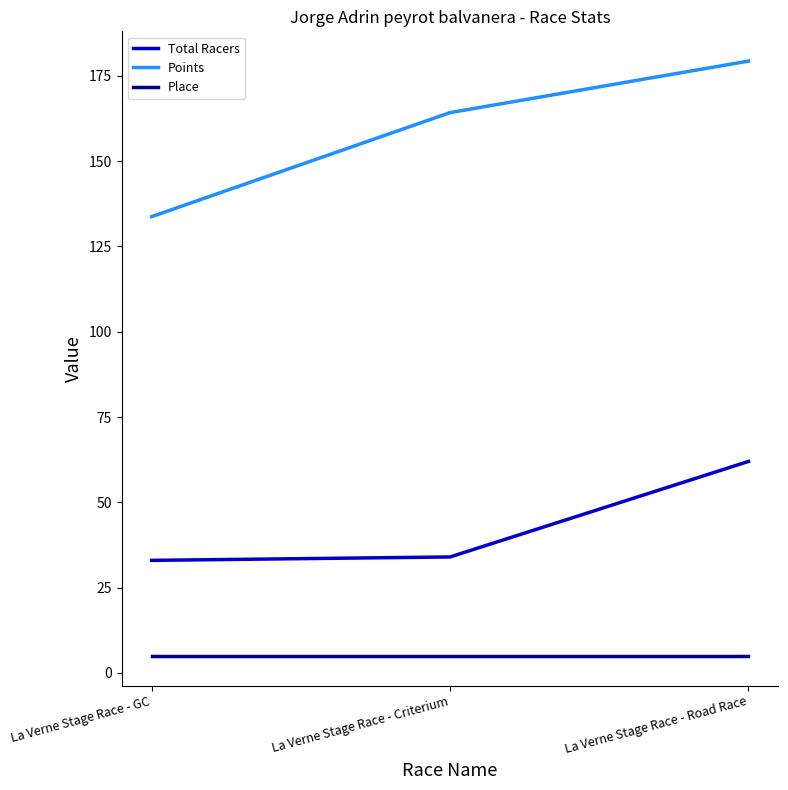

The value of Place at La Verne Stage Race - GC is 5.0. True or false?

True